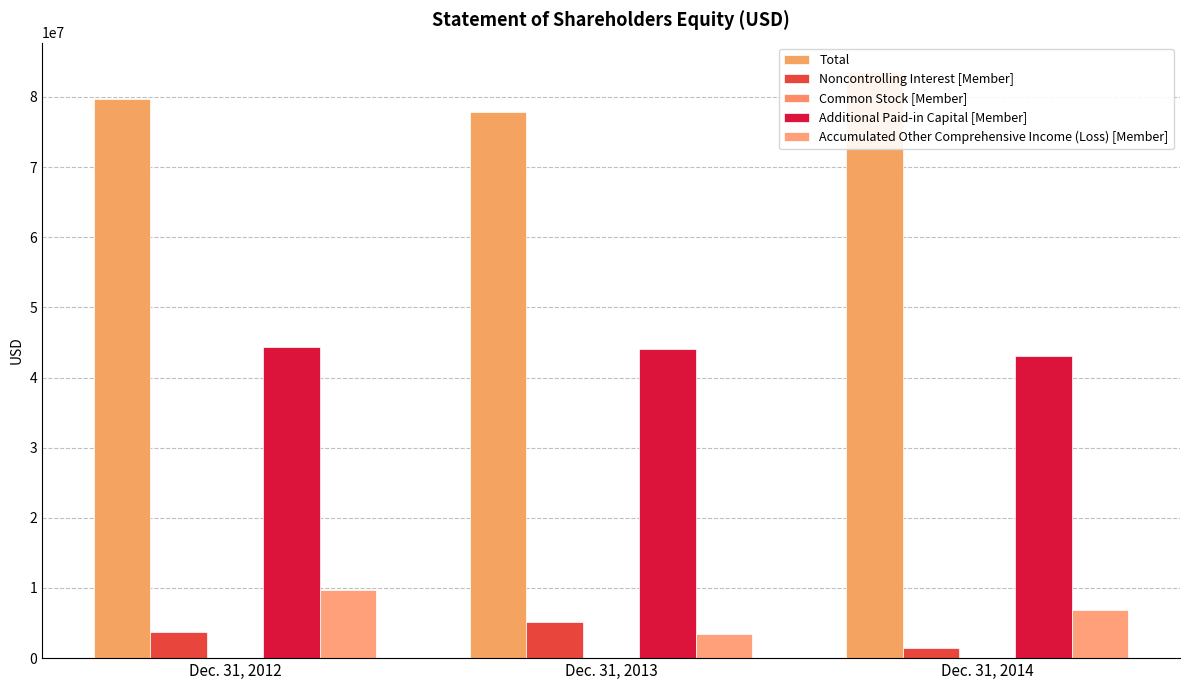

Reading left to right, extract all data points from this chart.

Total: Dec. 31, 2012=79654628	Dec. 31, 2013=77867441	Dec. 31, 2014=83572600
Noncontrolling Interest [Member]: Dec. 31, 2012=3731302	Dec. 31, 2013=5183840	Dec. 31, 2014=1446314
Common Stock [Member]: Dec. 31, 2012=3799	Dec. 31, 2013=3776	Dec. 31, 2014=3706
Additional Paid-in Capital [Member]: Dec. 31, 2012=44337743	Dec. 31, 2013=44050778	Dec. 31, 2014=43122944
Accumulated Other Comprehensive Income (Loss) [Member]: Dec. 31, 2012=9664466	Dec. 31, 2013=3459401	Dec. 31, 2014=6853974